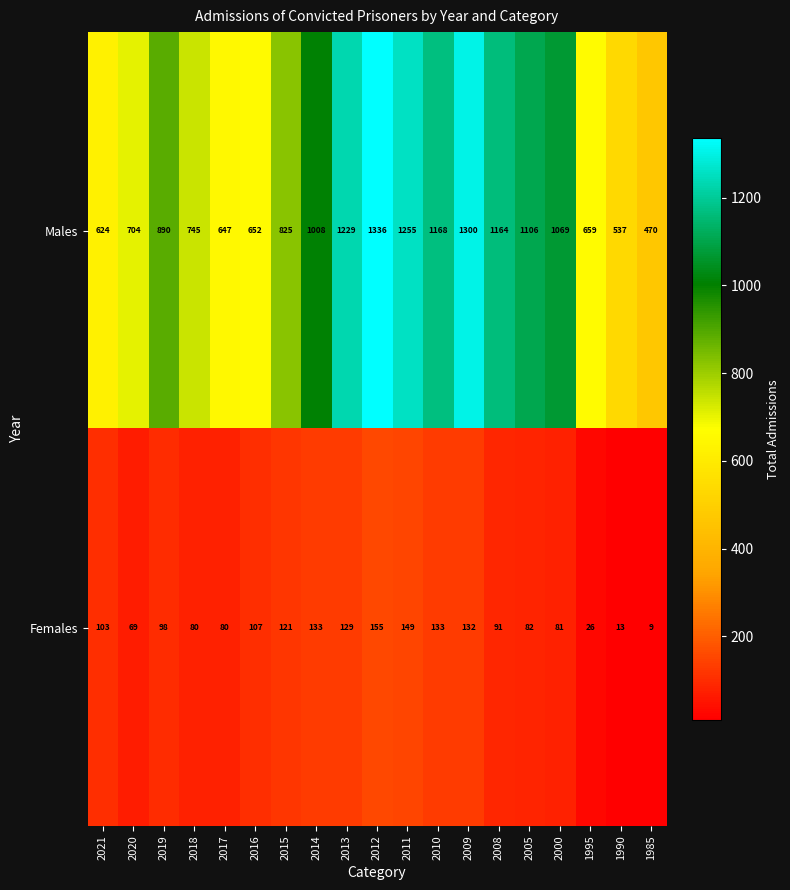

What is the highest value of the Females series?

155